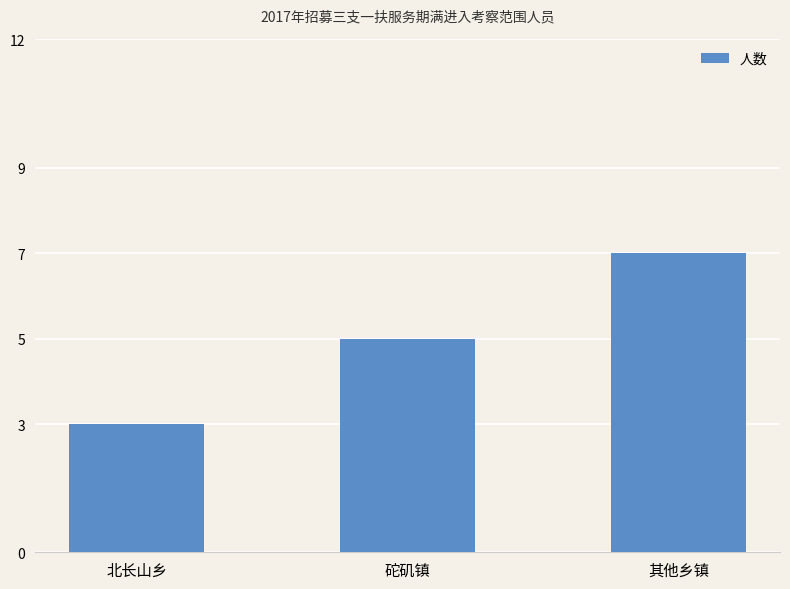

How many data points are less than 5?

1